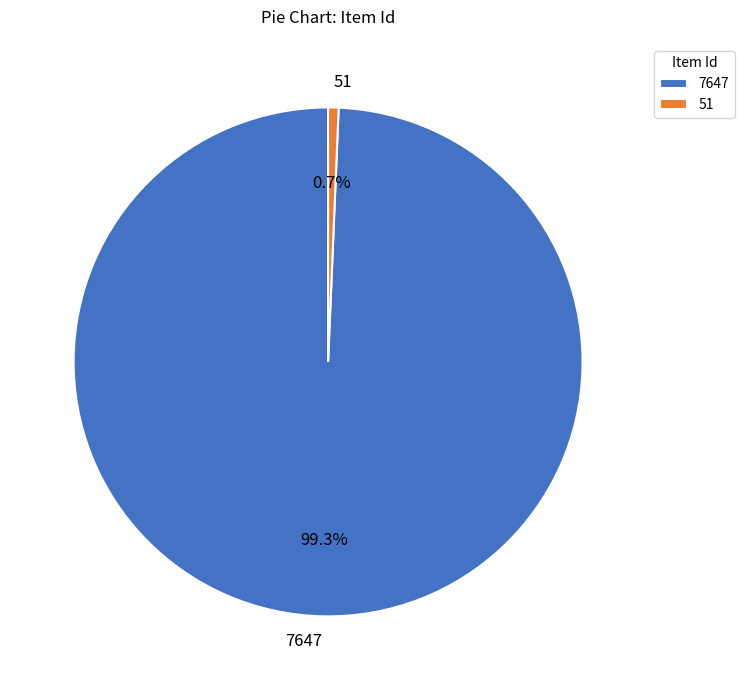

Which slice is the largest?

7647